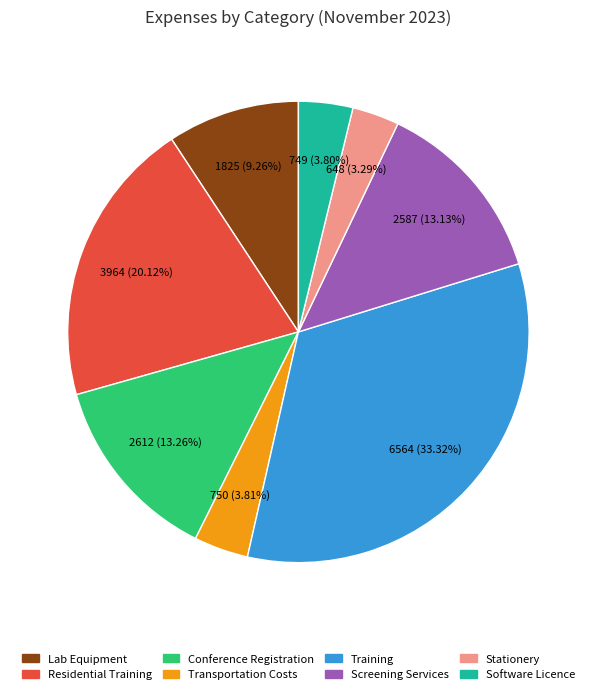

What is the total percentage of Lab Equipment and Screening Services?

22.4%